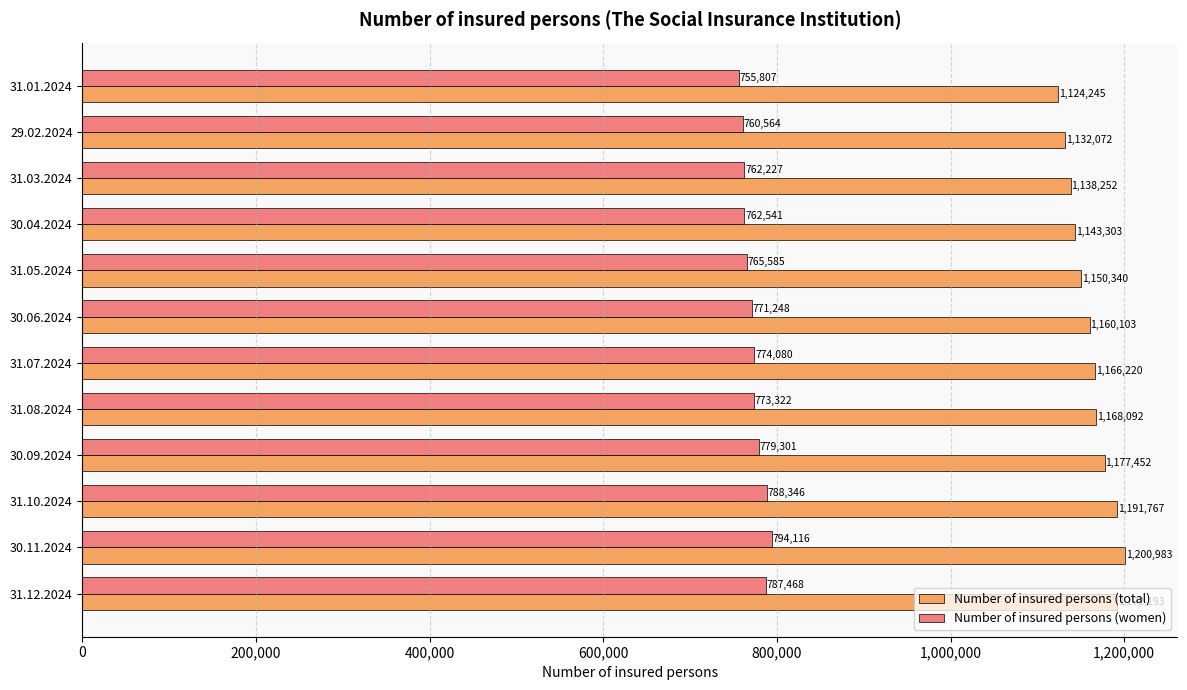

What is the difference between the second highest and second lowest values in the Number of insured persons (total) series?

60121